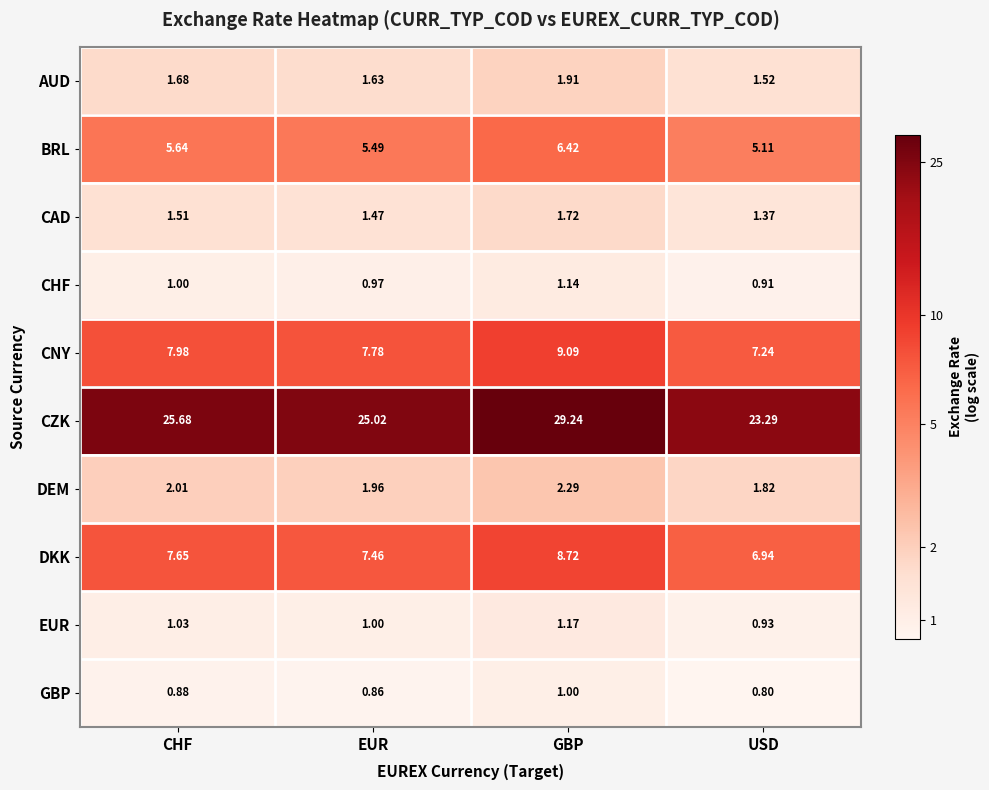

What is the spread (max minus min) of values at GBP?

28.2